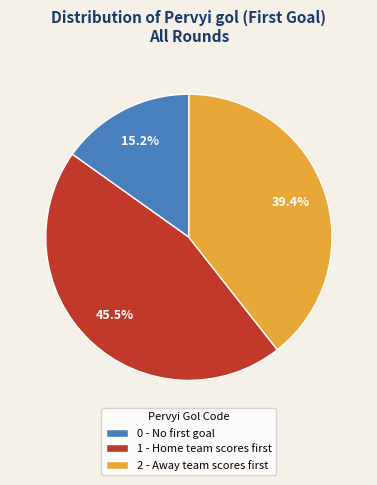

What is the total percentage of 0 and 1?

60.6%